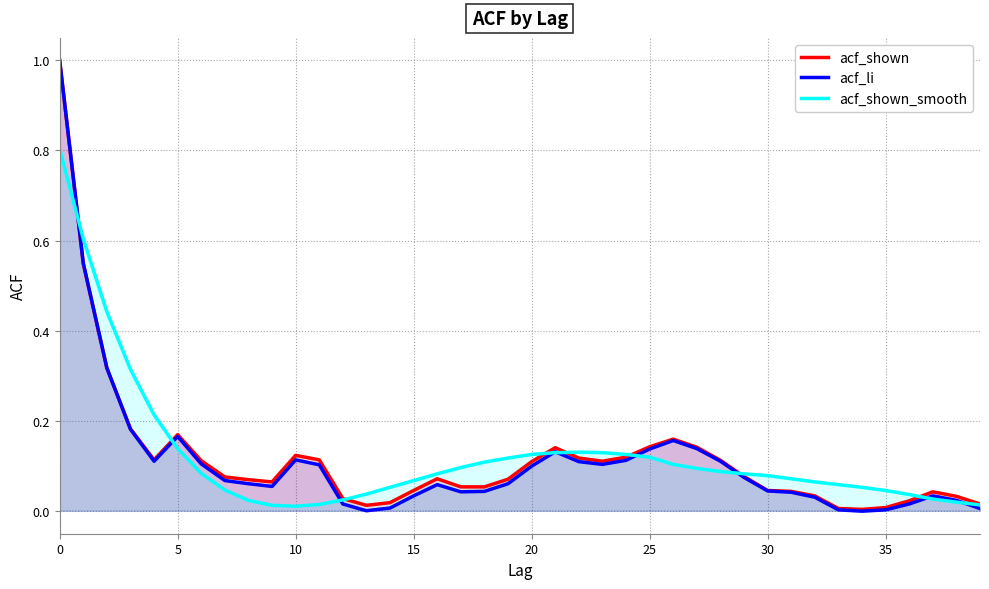

What is the highest value of the acf_shown_smooth series?

0.8